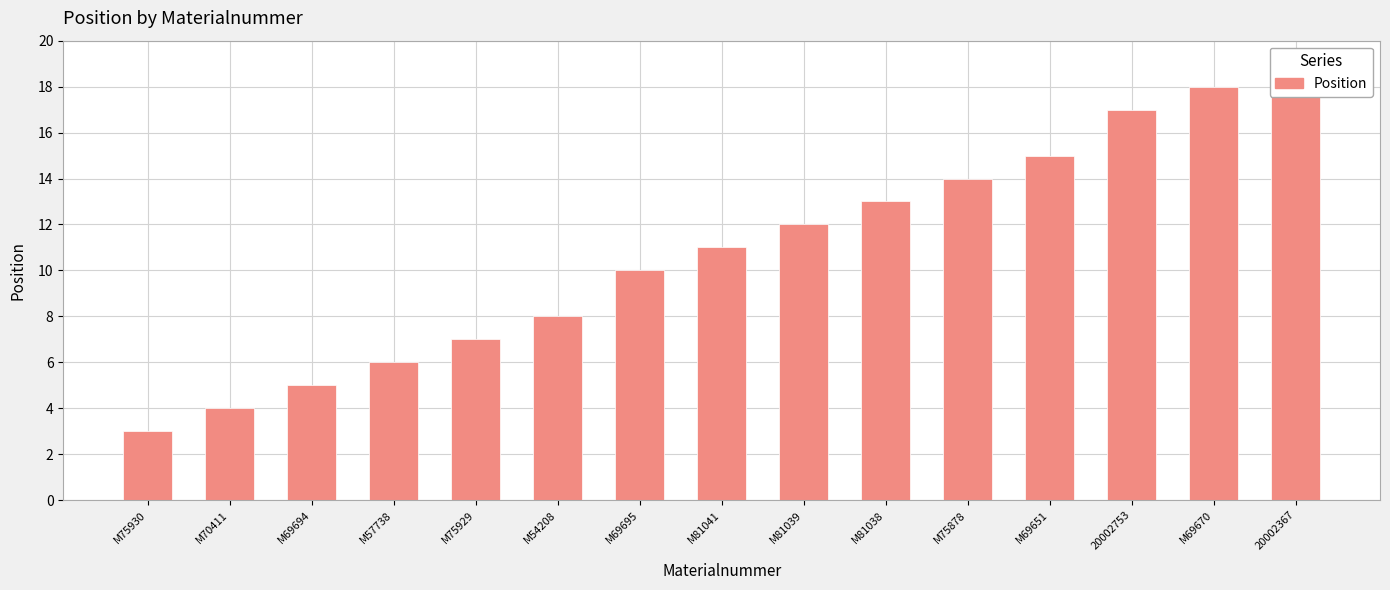

List the labels in order of value, smallest first.

M75930, M70411, M69694, M57738, M75929, M54208, M69695, M81041, M81039, M81038, M75878, M69651, 20002753, M69670, 20002367